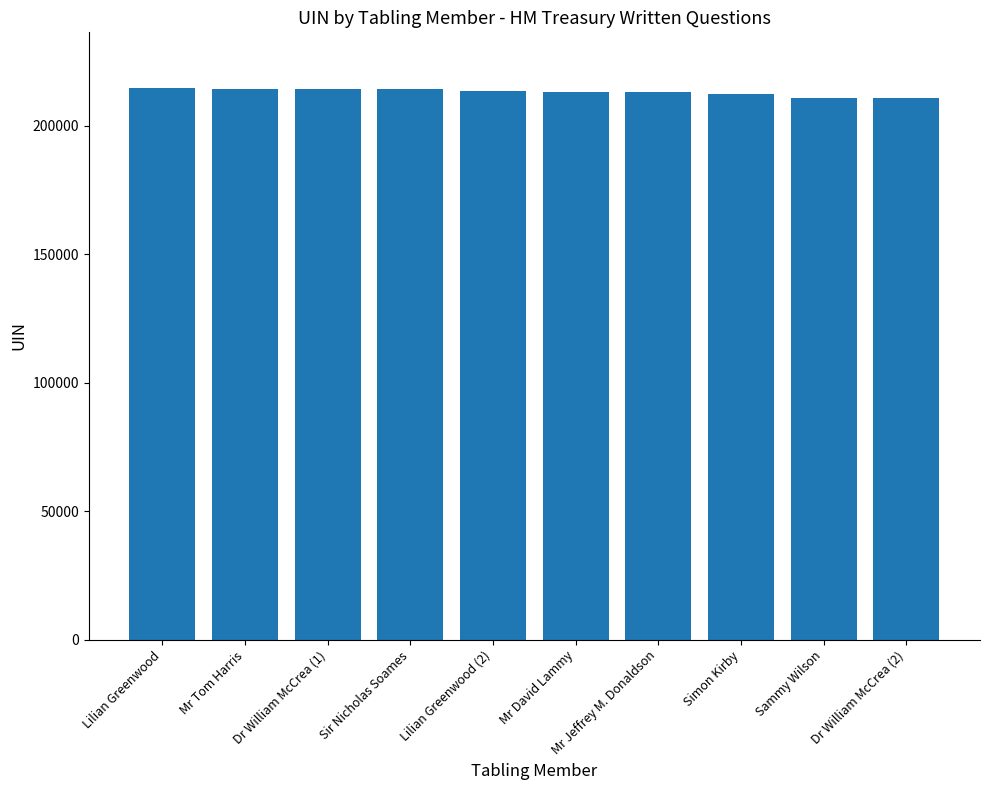

What is the change in value from Sir Nicholas Soames to Mr David Lammy?

-1146